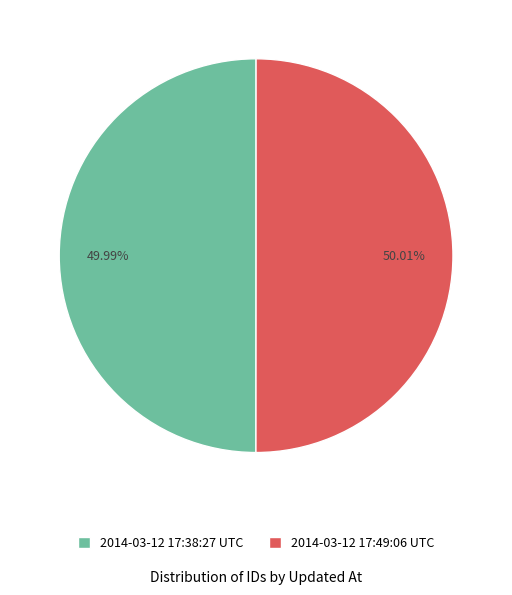

Do 2014-03-12 17:49:06 UTC and 2014-03-12 17:38:27 UTC together represent more than half of the pie?

Yes